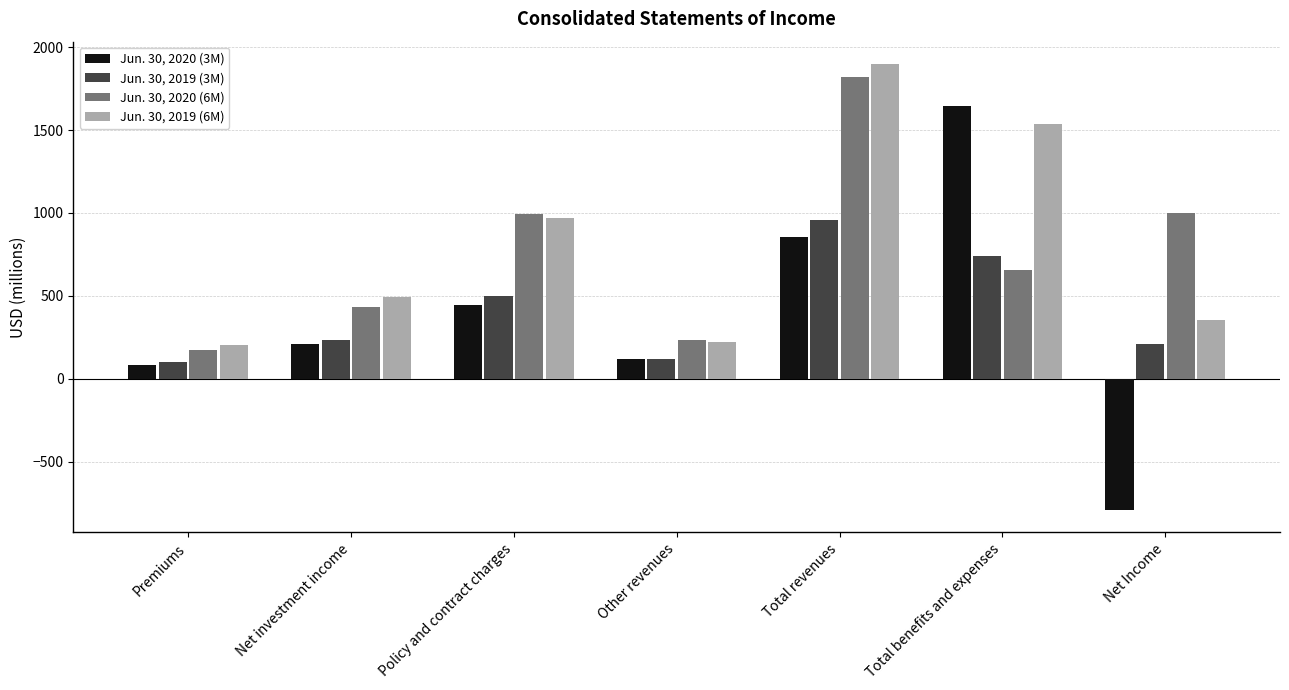

What is the difference between the maximum and minimum values in the Jun. 30, 2020 (6M) series?

1647